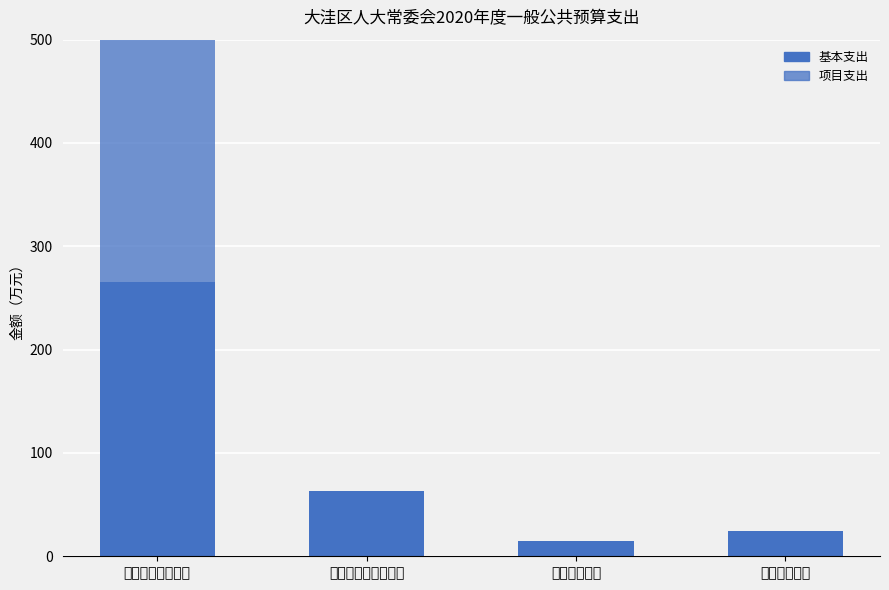

Which series has the largest total across all categories?

项目支出